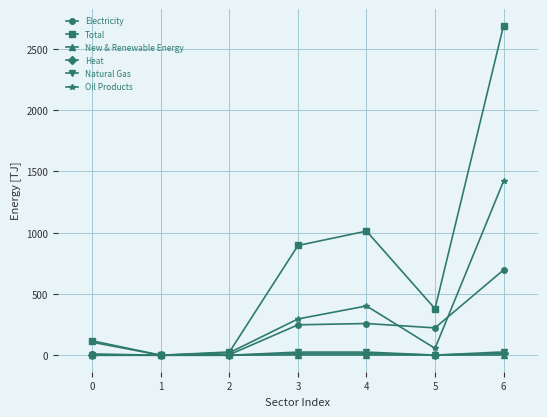

What is the value of the Electricity point at the 3rd from the left?

4.9